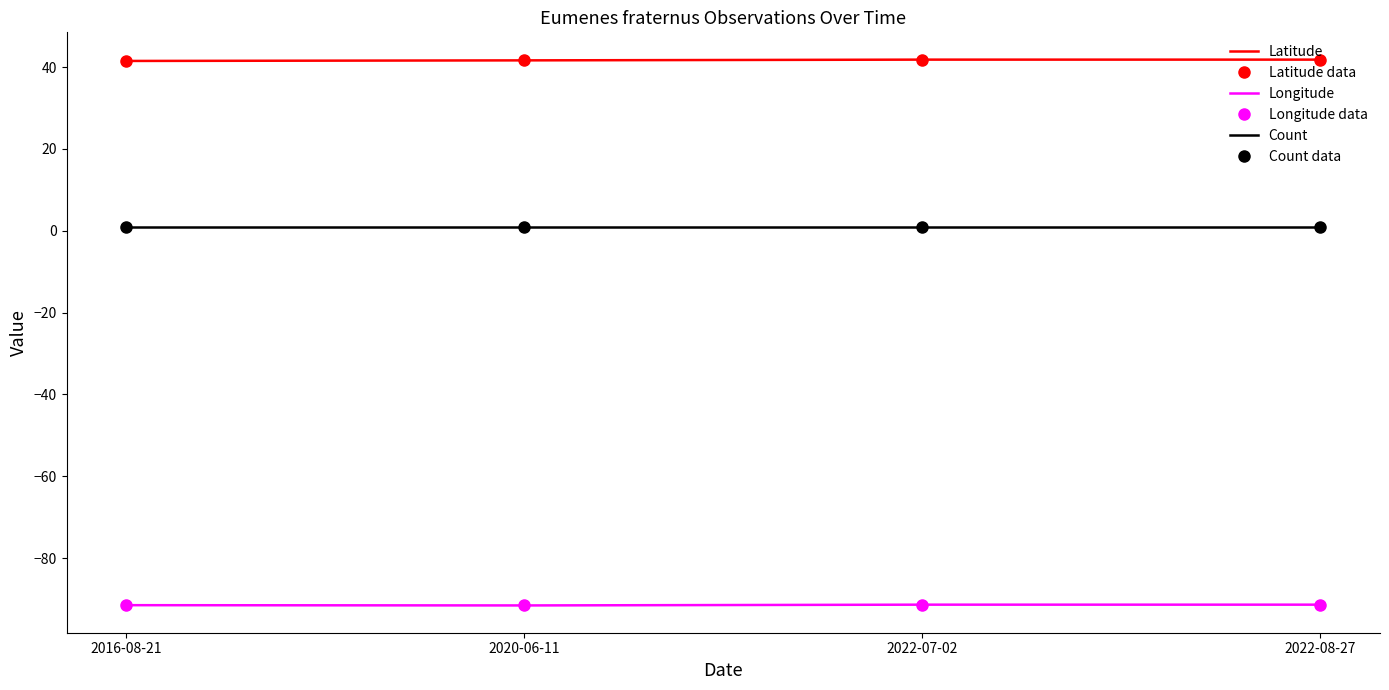

How many series are shown in this chart?

6